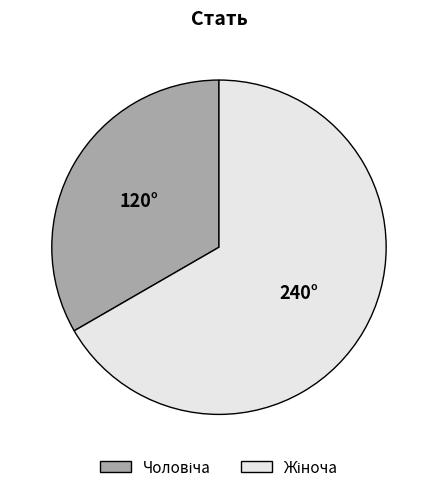

Is there a majority slice in this chart?

Yes